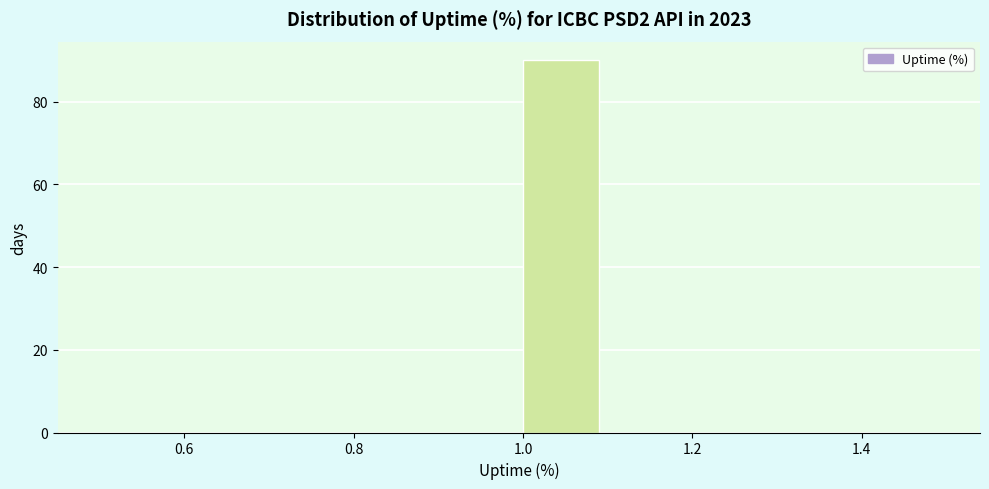

Which range on the x-axis has the tallest bar?

1.0 to 1.1